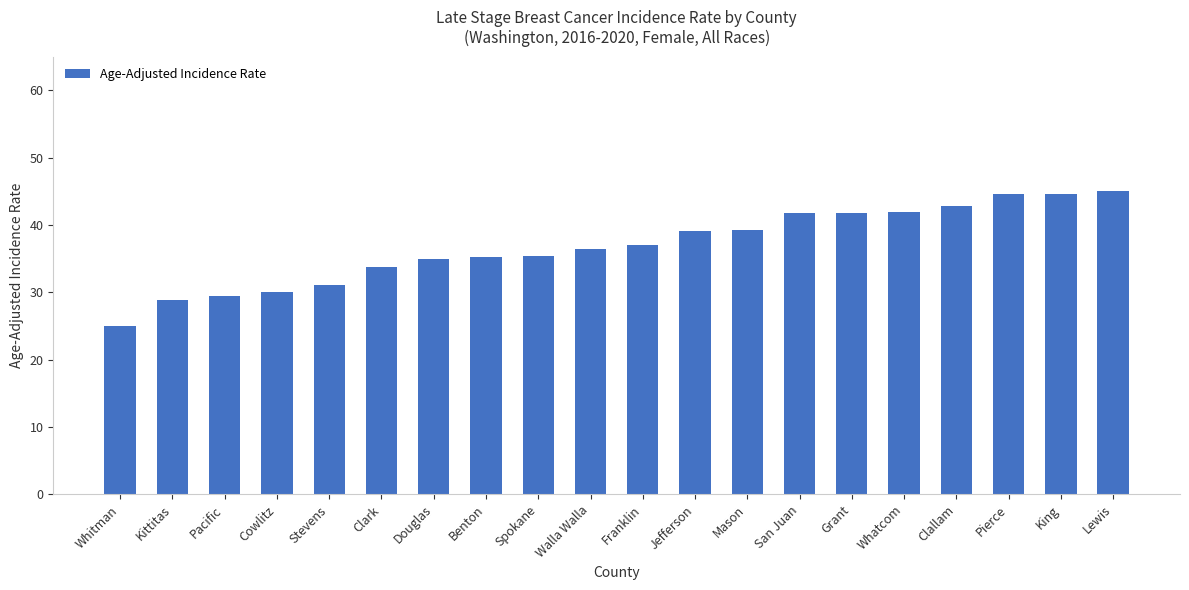

What is the difference between the second highest and minimum values?

19.6